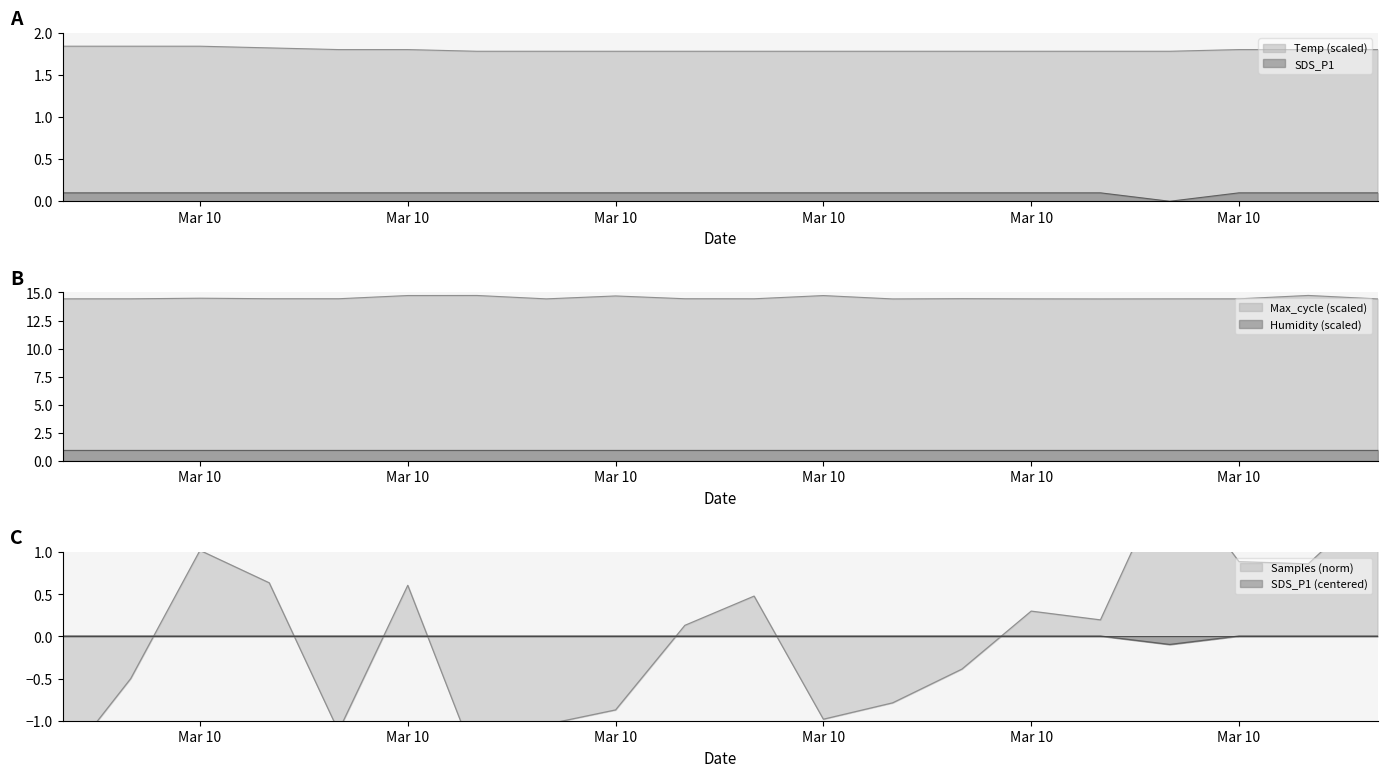

At which category does Samples reach its first local peak?

Mar 10